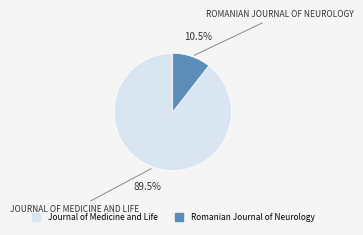

Is the sum of Romanian Journal of Neurology and Journal of Medicine and Life greater than half?

Yes